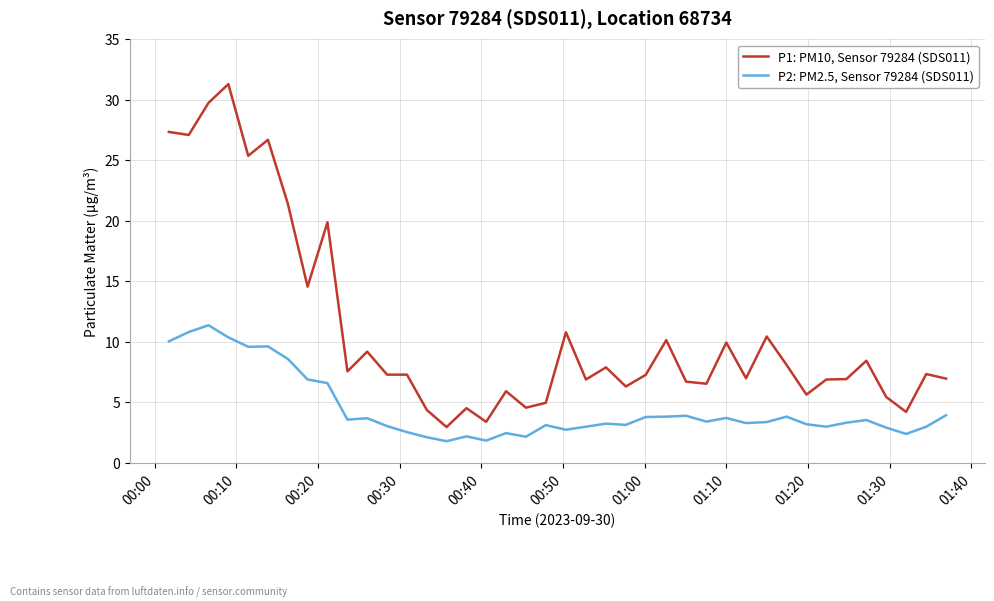

What is the lowest value of the P2: PM2.5, Sensor 79284 (SDS011) series?

1.8